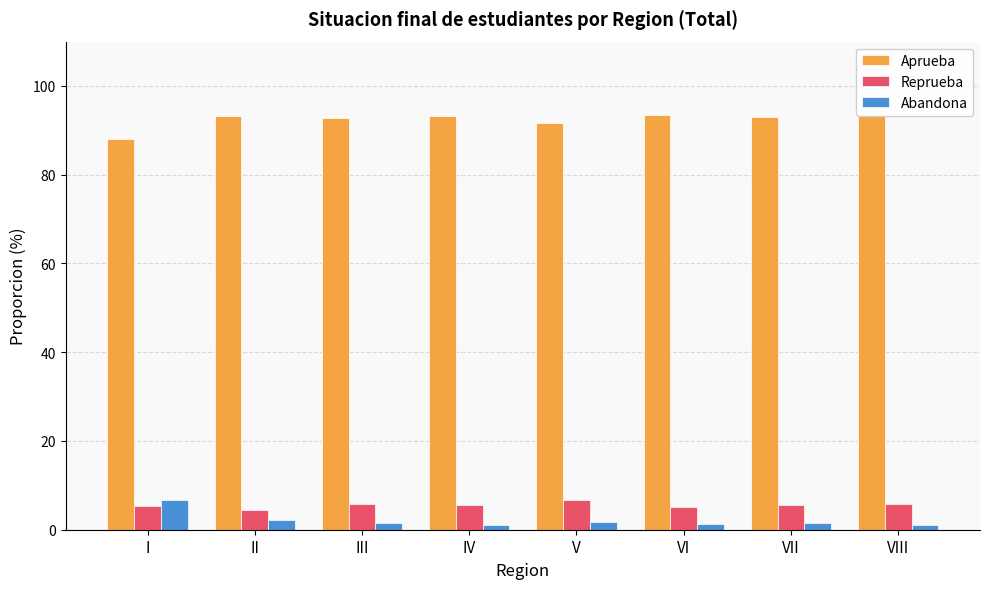

The Reprueba series shows 5.2 at VI. True or false?

True